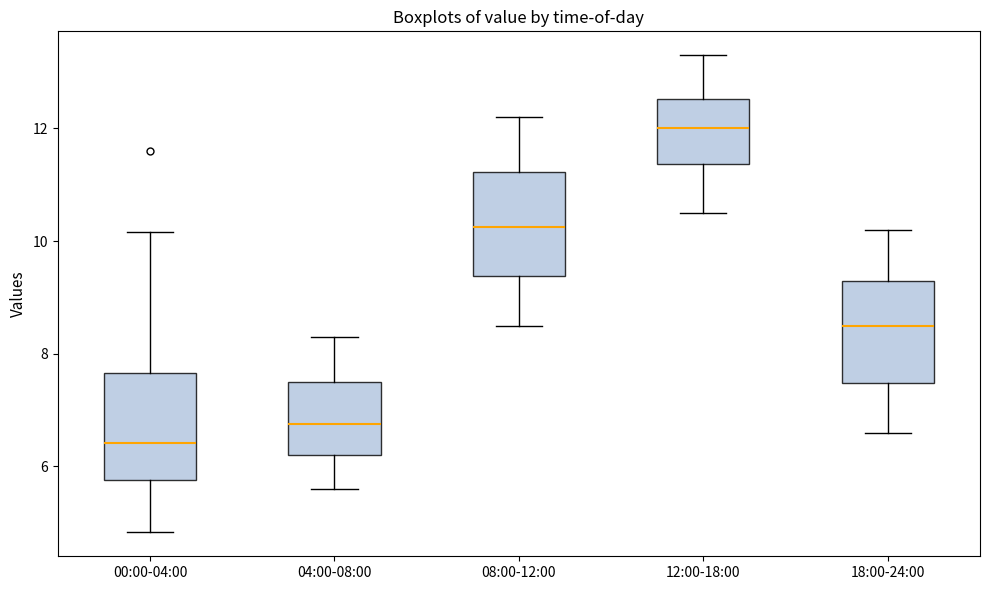

Where does the median line of the box for 04:00-08:00 sit on the y-axis? The values are not printed on the chart, so give them approximately, as read against the axis.

6.8